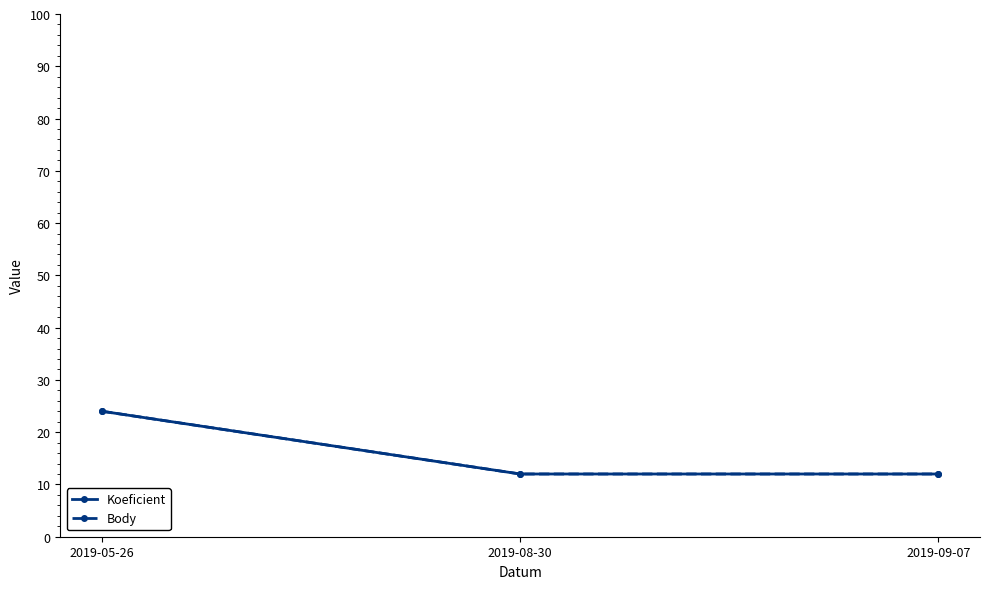

Does the chart have visible grid lines?

No